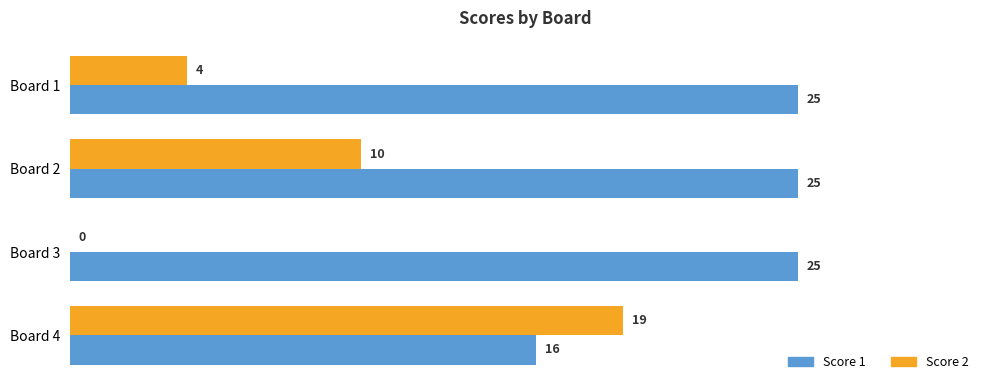

True or false: Score 2 has a value of 1 at Board 1.

False